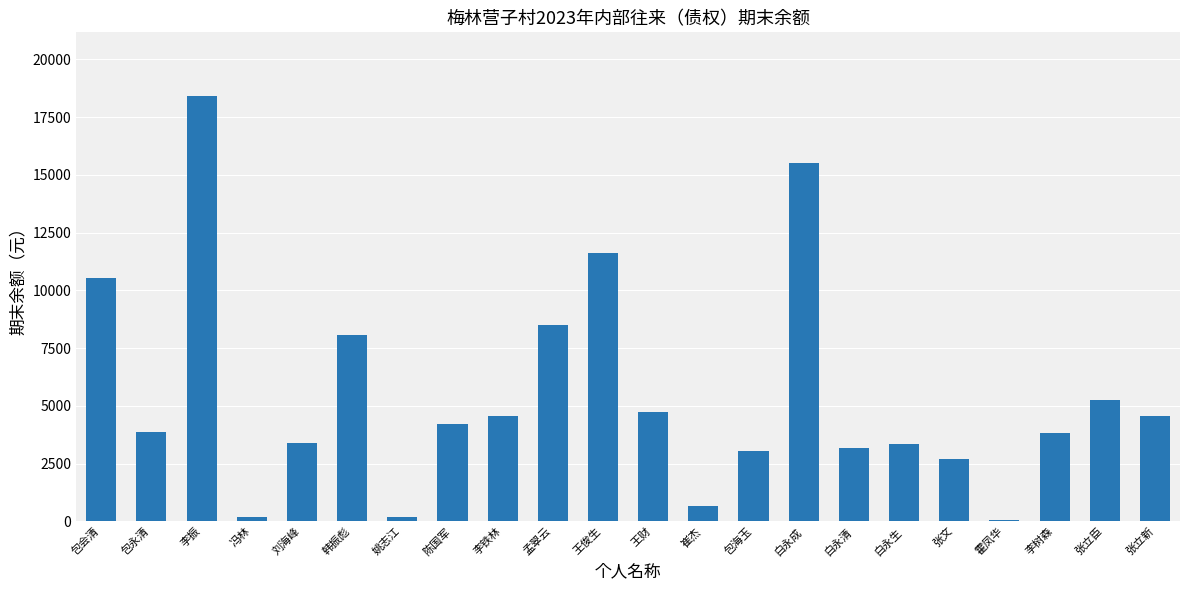

What is the approximate value at 姚志江?

206.3